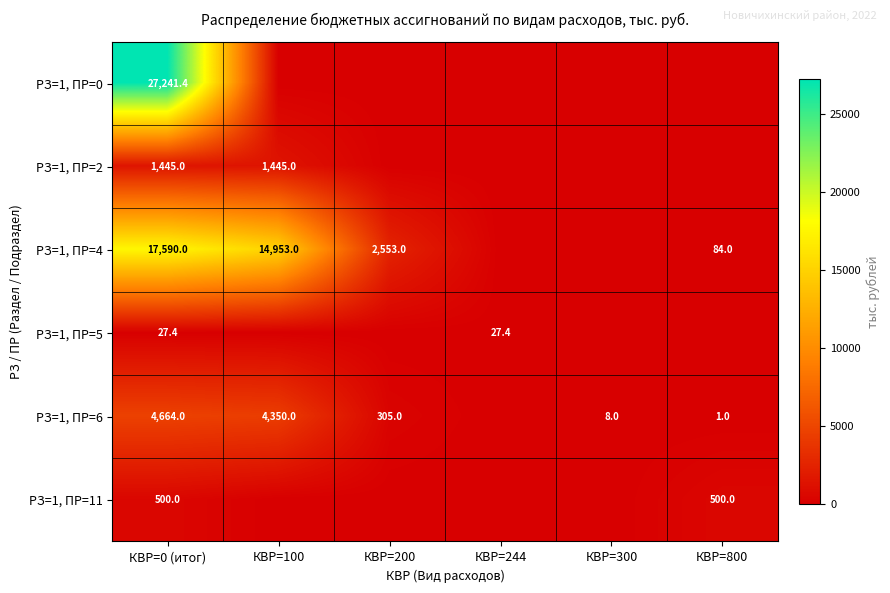

Between КВР=100 and КВР=244, which is larger?

КВР=100